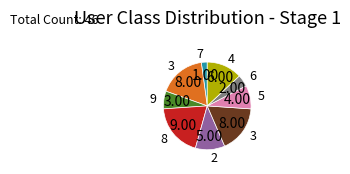

Does any single category account for the majority?

No